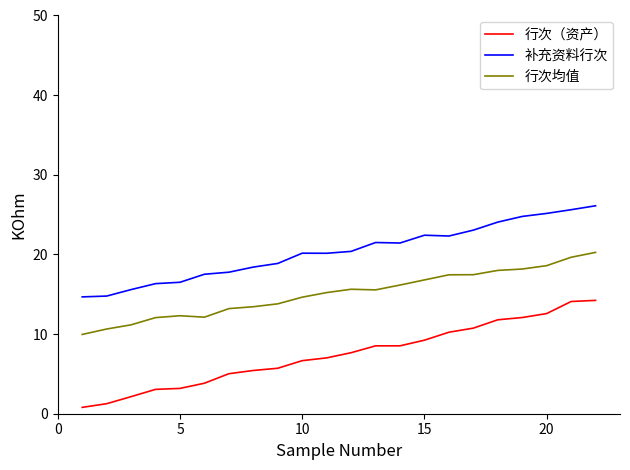

Which series has the largest range (max minus min)?

行次（资产）